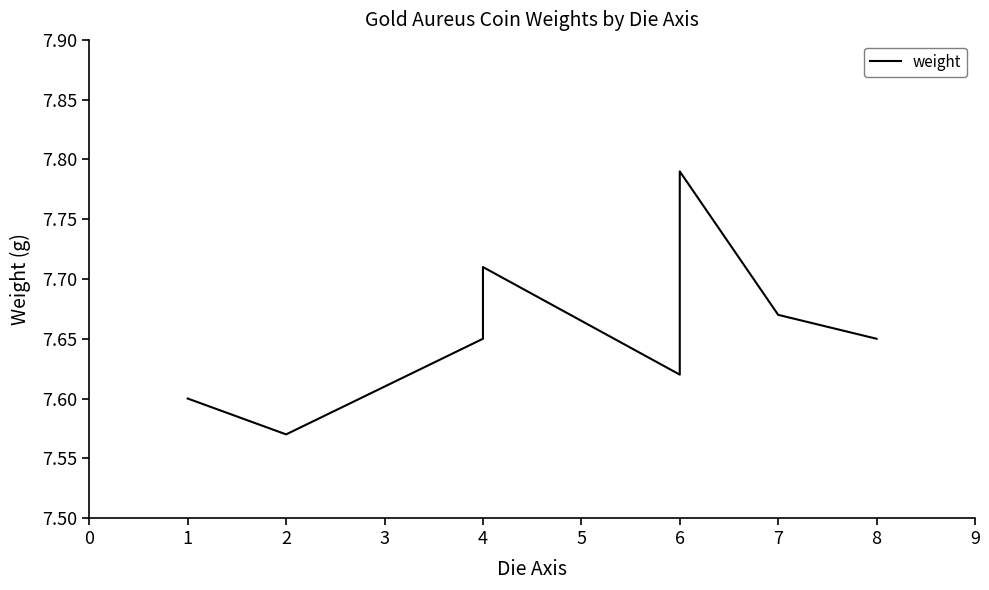

Reading left to right, transcribe all the data shown in this chart.

7.6	7.6	7.7	7.7	7.6	7.8	7.8	7.7	7.7